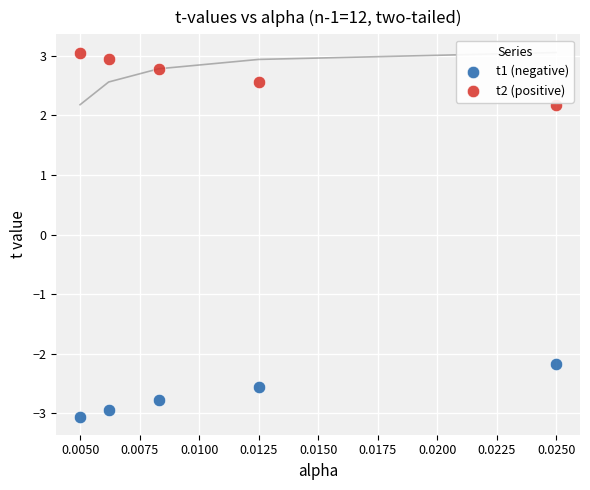

Which series reaches the minimum Y coordinate?

t1 (negative)